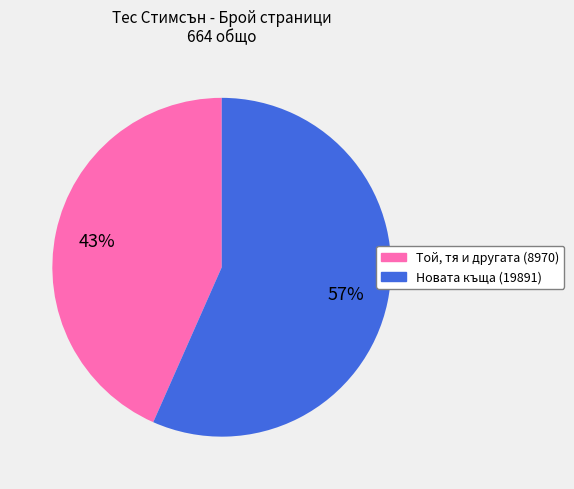

What is the smallest slice in the pie chart?

Той, тя и другата (8970)